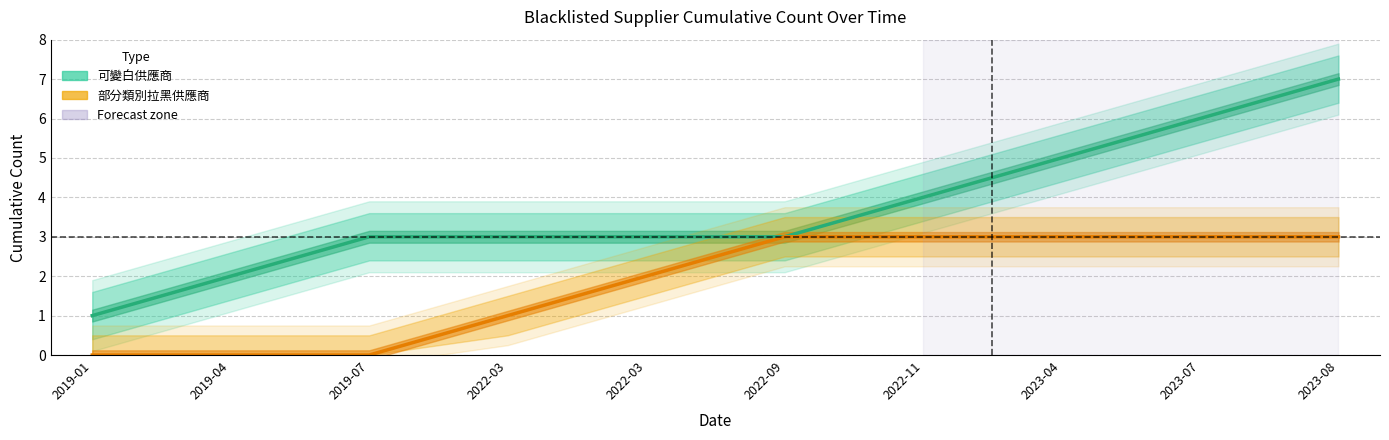

The value of 部分類別拉黑供應商 (Partial) at 2019-01 is 2. True or false?

False